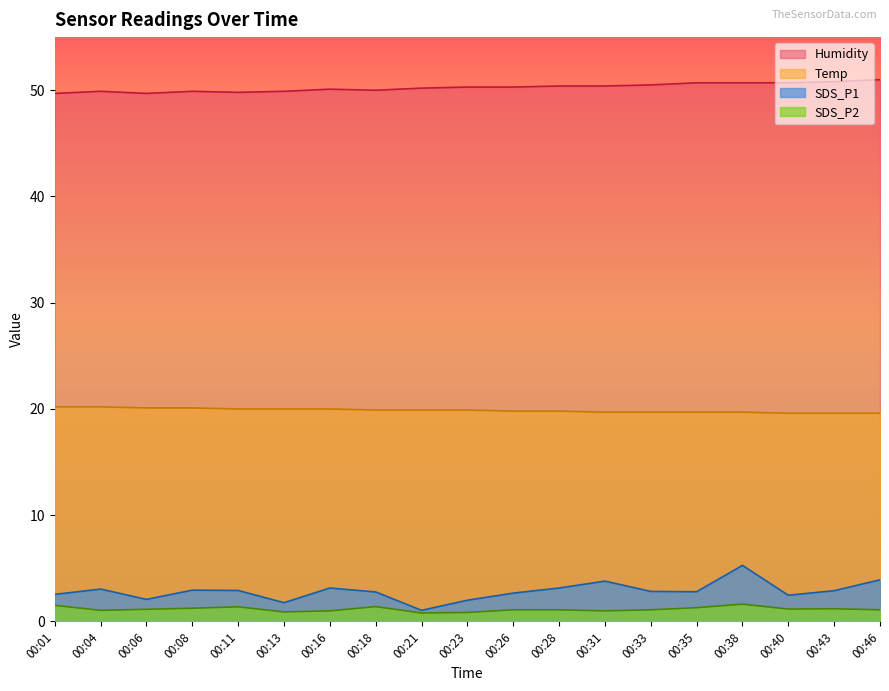

At which label does Temp reach its minimum?

00:40